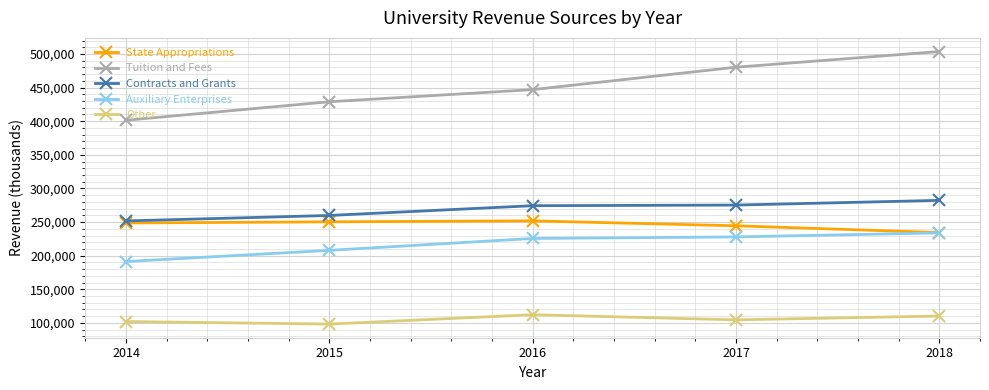

Which series has the largest range (max minus min)?

Tuition and Fees